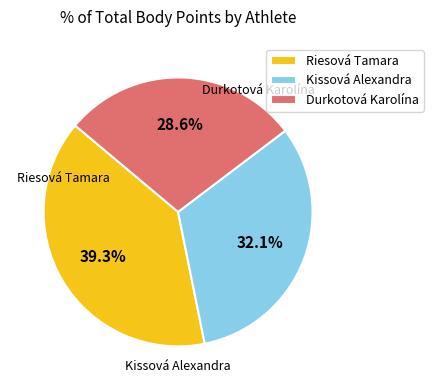

To the nearest percent, what portion does Kissová Alexandra represent?

32%